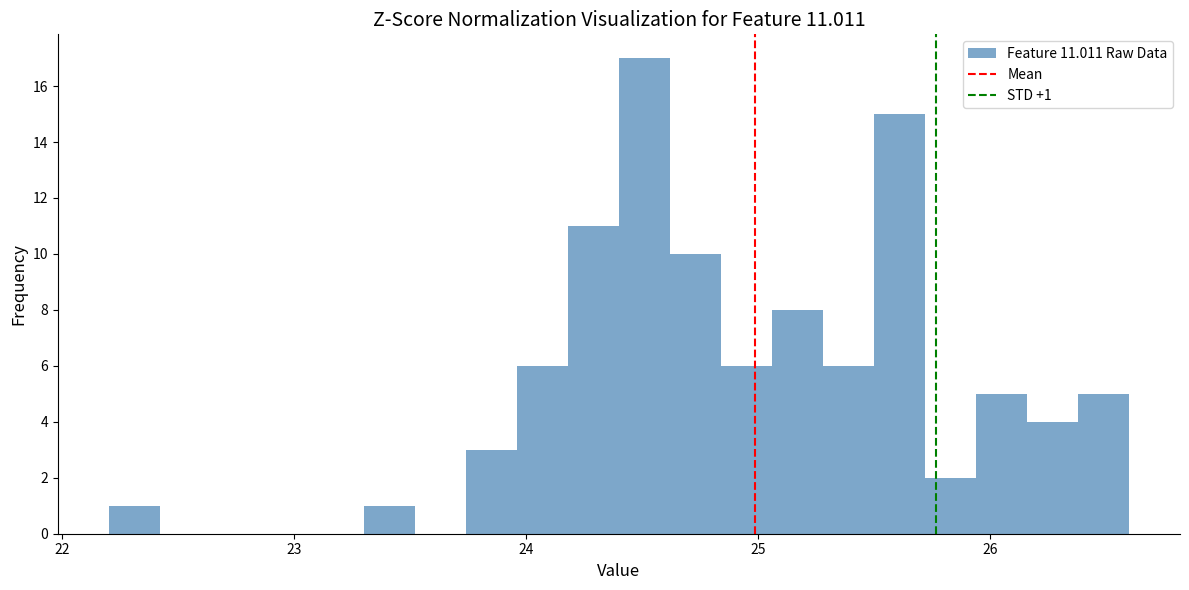

Read against the x-axis, roughly where is the centre of the tallest bar?

24.5